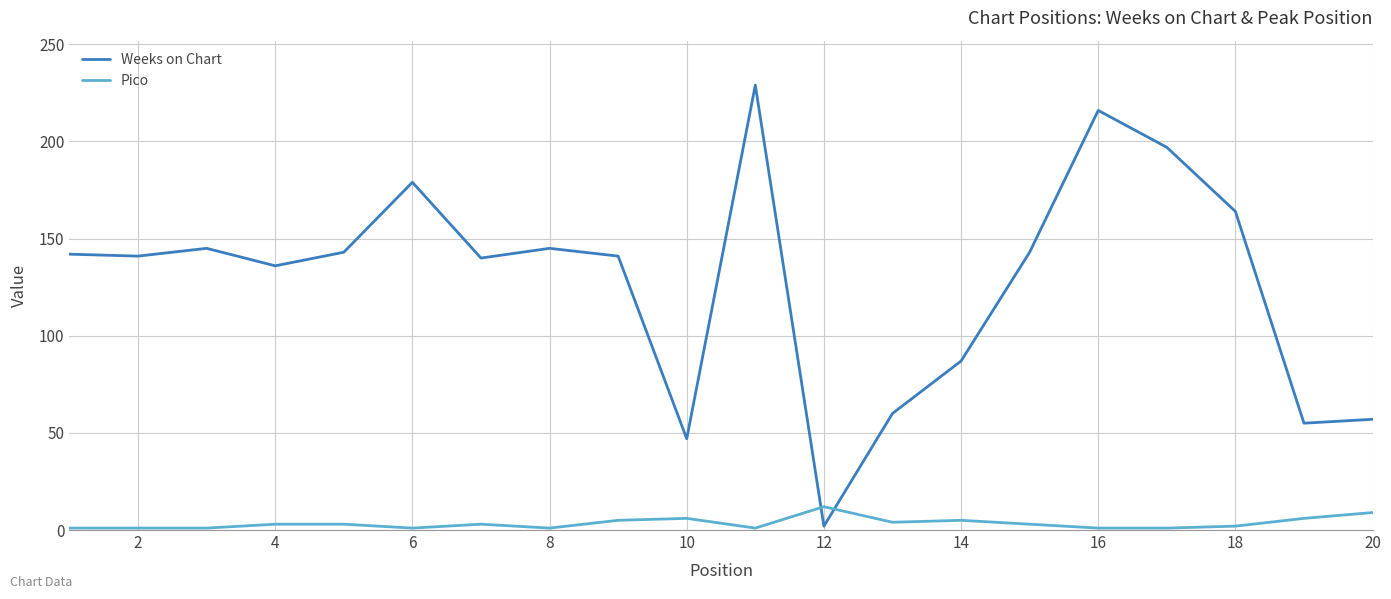

How many series are shown in this chart?

2